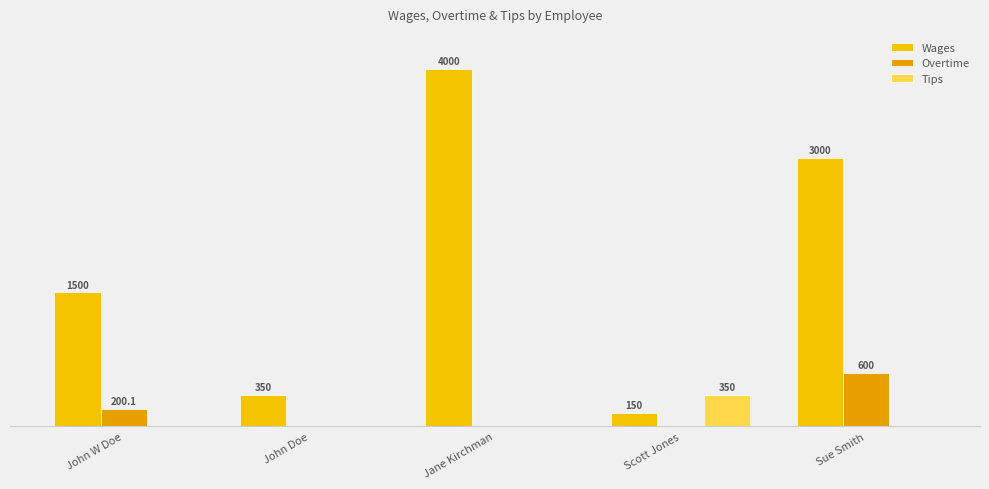

At which category does the chart reach its peak across all series?

Jane Kirchman